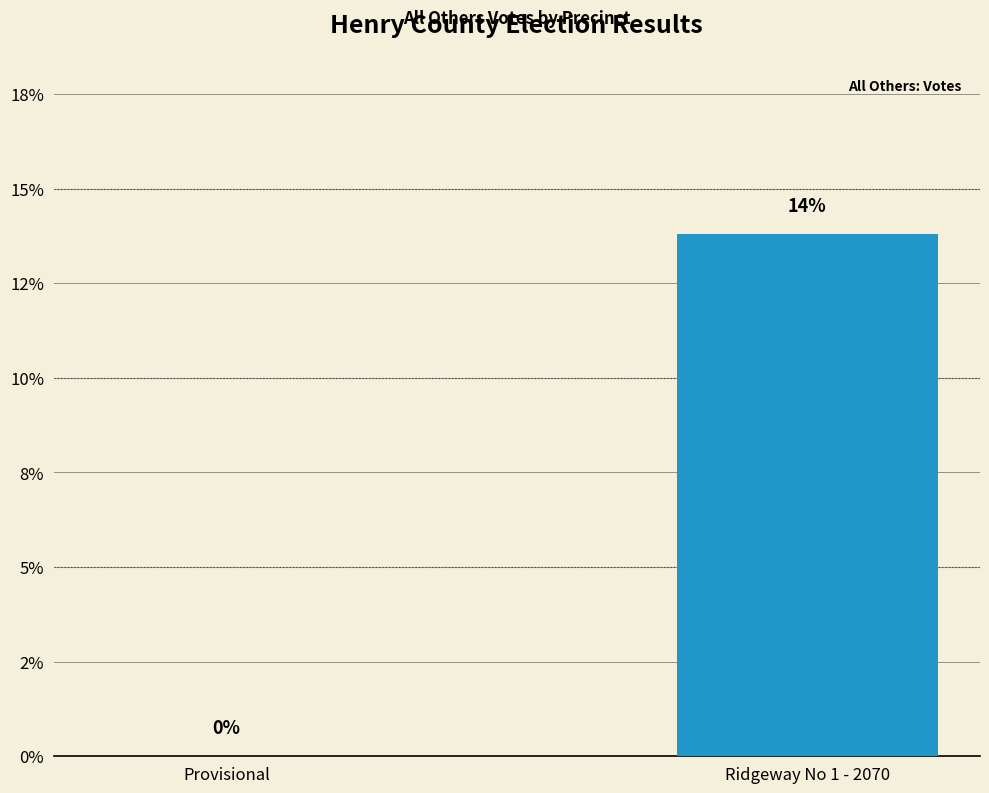

What is the sum of all values?

13.8